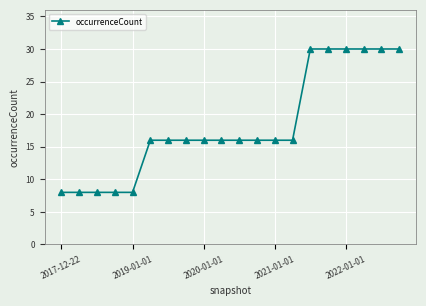

How many series are shown in this chart?

1